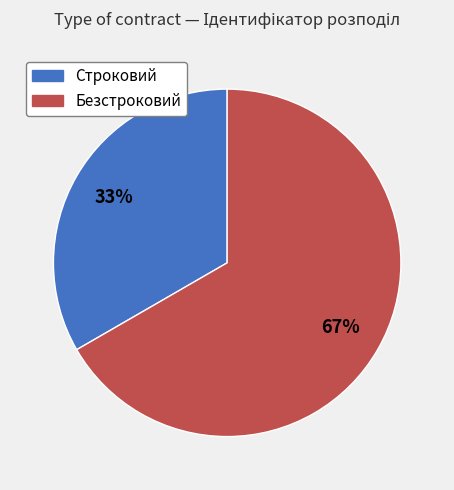

Count the number of slices in the pie.

2